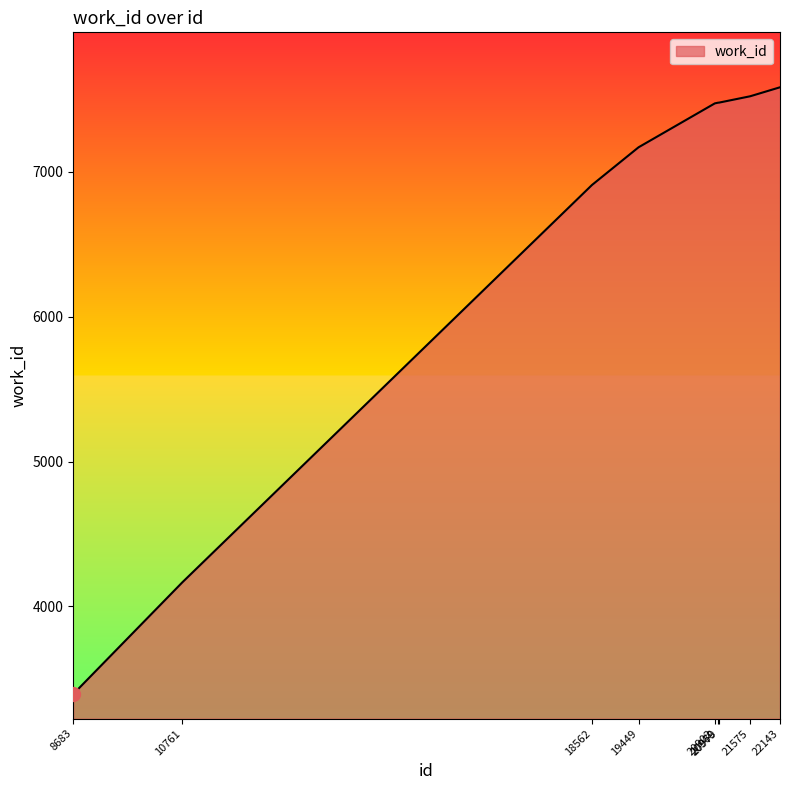

Does the chart display data point markers on the line(s)?

No